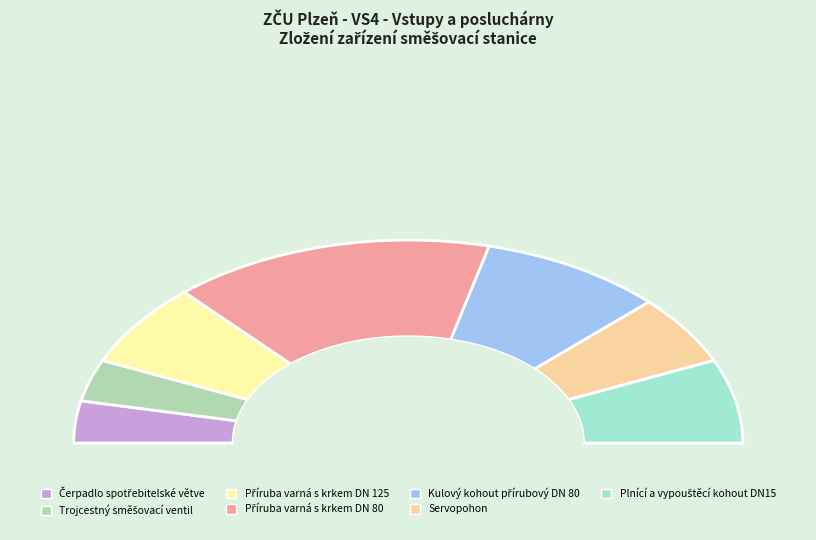

How many segments does this pie chart have?

7